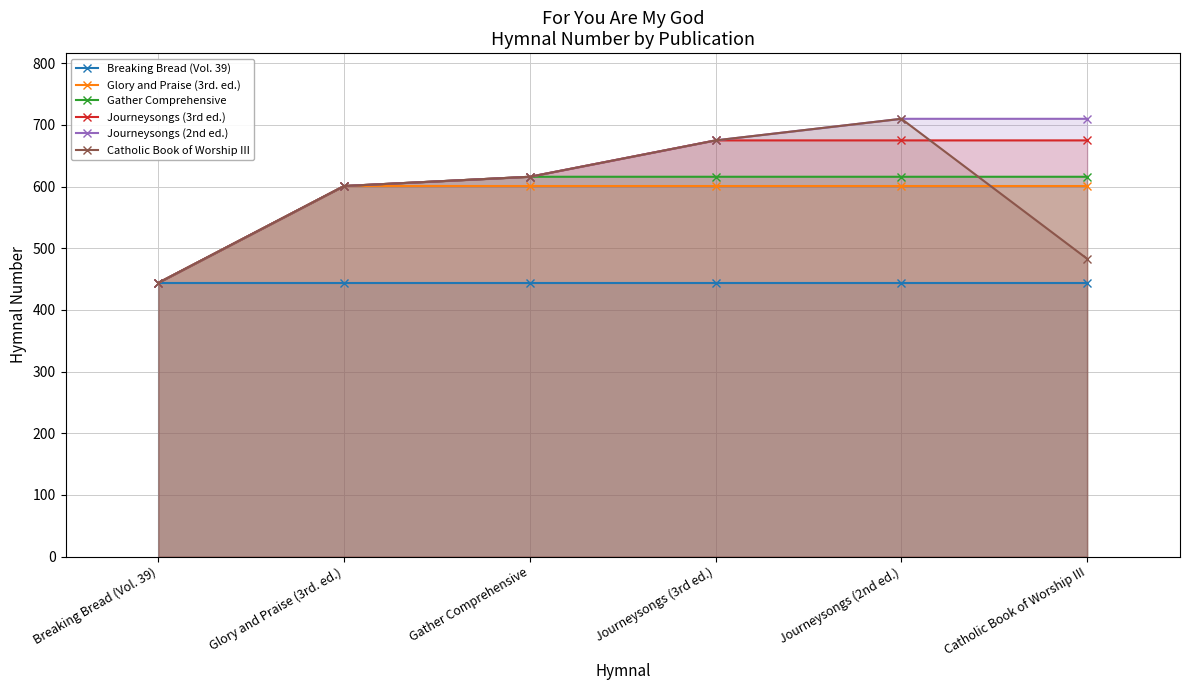

Reading left to right, extract all data points from this chart.

Breaking Bread (Vol. 39): Breaking Bread (Vol. 39)=444	Glory and Praise (3rd. ed.)=444	Gather Comprehensive=444	Journeysongs (3rd ed.)=444	Journeysongs (2nd ed.)=444	Catholic Book of Worship III=444
Glory and Praise (3rd. ed.): Breaking Bread (Vol. 39)=444	Glory and Praise (3rd. ed.)=601	Gather Comprehensive=601	Journeysongs (3rd ed.)=601	Journeysongs (2nd ed.)=601	Catholic Book of Worship III=601
Gather Comprehensive: Breaking Bread (Vol. 39)=444	Glory and Praise (3rd. ed.)=601	Gather Comprehensive=616	Journeysongs (3rd ed.)=616	Journeysongs (2nd ed.)=616	Catholic Book of Worship III=616
Journeysongs (3rd ed.): Breaking Bread (Vol. 39)=444	Glory and Praise (3rd. ed.)=601	Gather Comprehensive=616	Journeysongs (3rd ed.)=675	Journeysongs (2nd ed.)=675	Catholic Book of Worship III=675
Journeysongs (2nd ed.): Breaking Bread (Vol. 39)=444	Glory and Praise (3rd. ed.)=601	Gather Comprehensive=616	Journeysongs (3rd ed.)=675	Journeysongs (2nd ed.)=710	Catholic Book of Worship III=710
Catholic Book of Worship III: Breaking Bread (Vol. 39)=444	Glory and Praise (3rd. ed.)=601	Gather Comprehensive=616	Journeysongs (3rd ed.)=675	Journeysongs (2nd ed.)=710	Catholic Book of Worship III=483